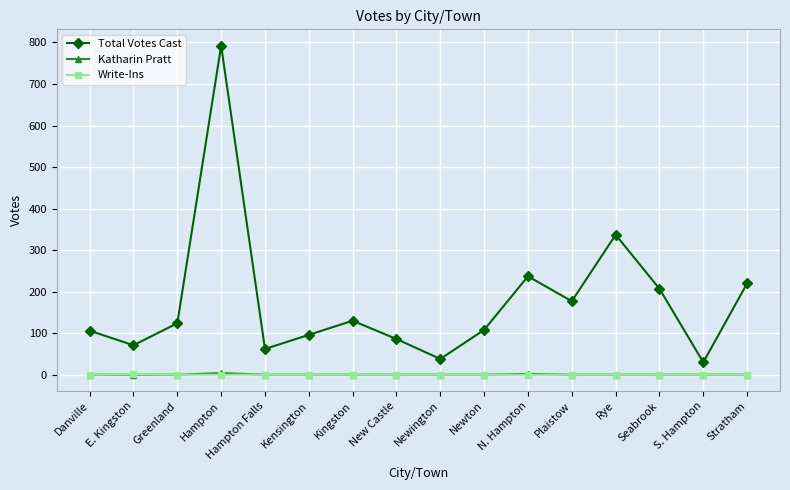

The Total Votes Cast series shows 133 at Seabrook. True or false?

False